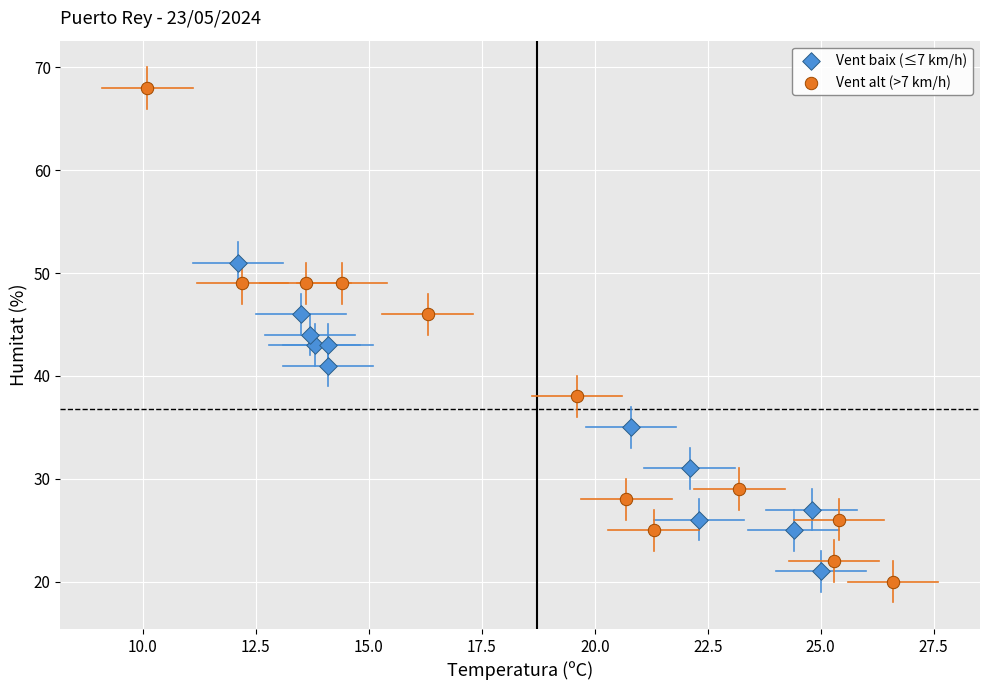

Which series has the largest Y range (max minus min)?

Vent alt (>7 km/h)